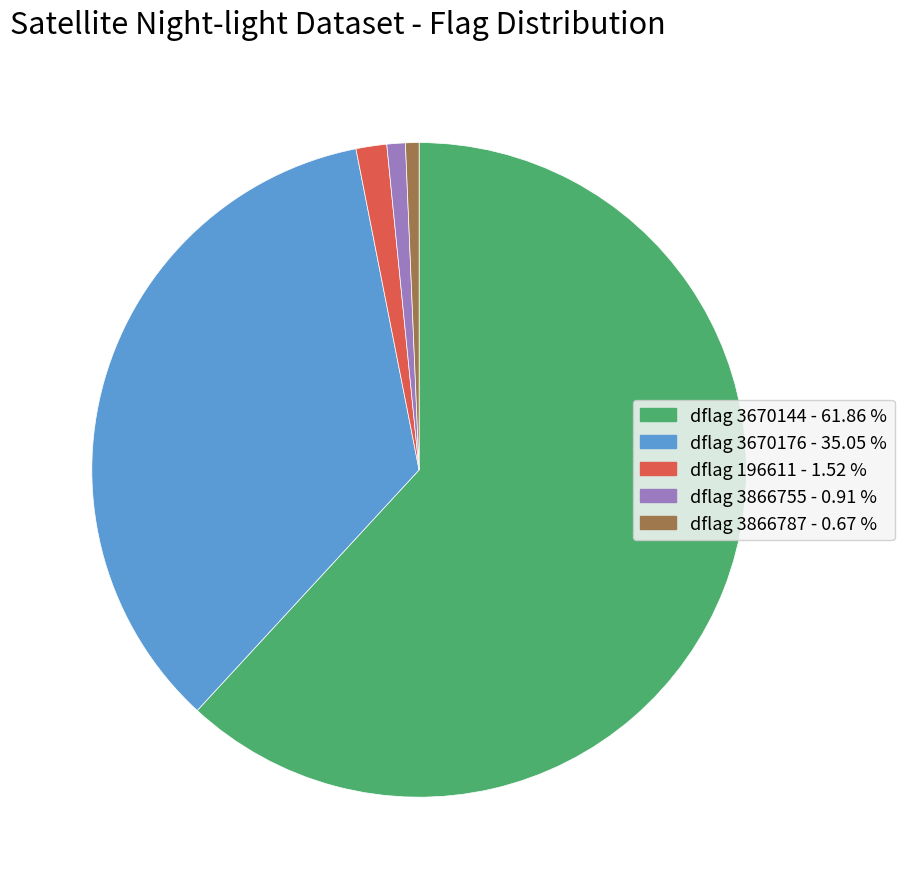

Is there a majority slice in this chart?

Yes